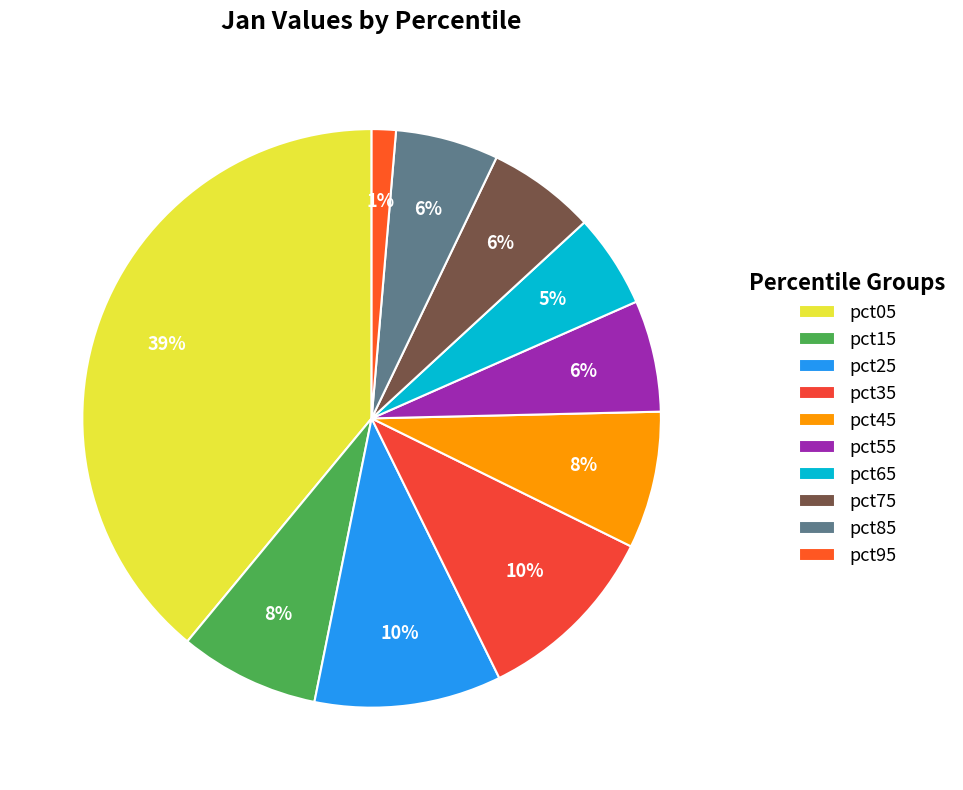

Is it true that pct05 is 32% of the pie?

False